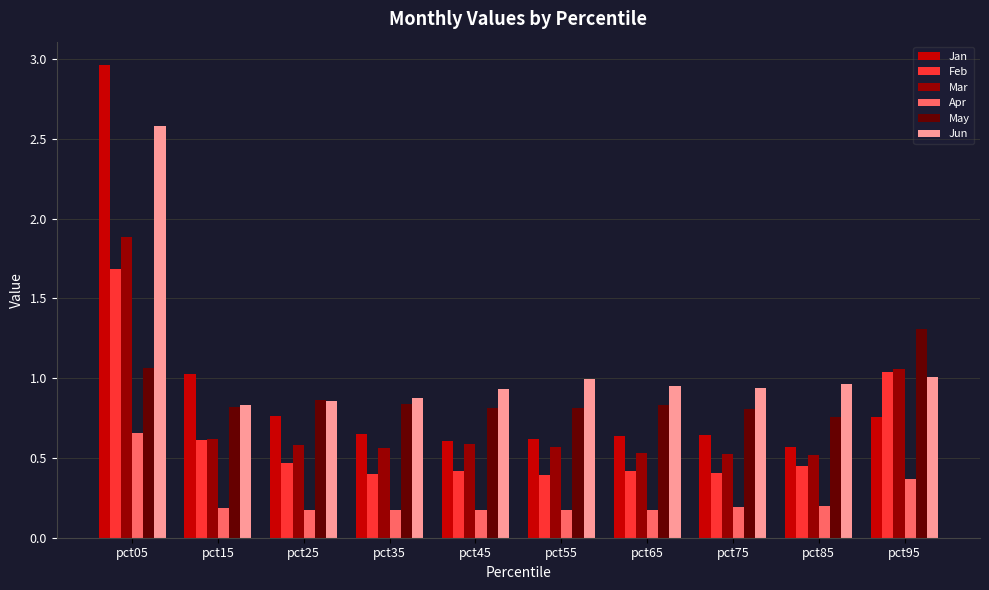

What is the sum of all Apr values?

2.5